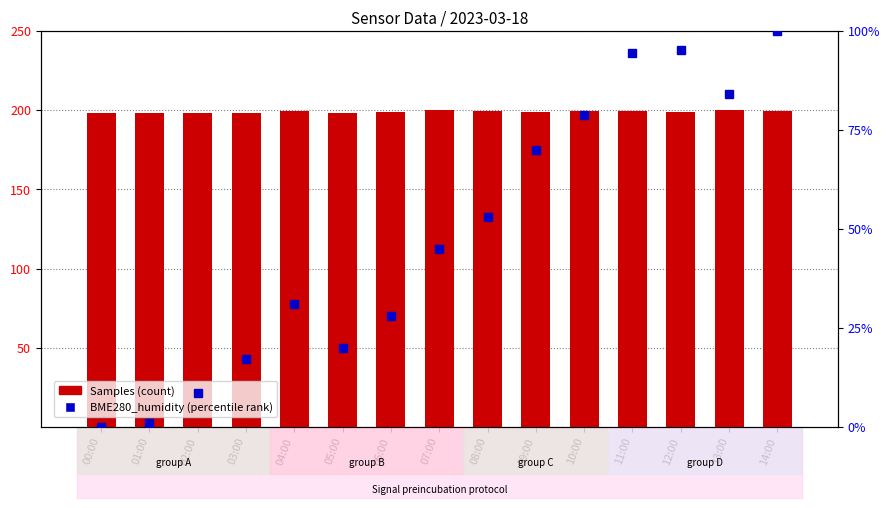

What position from the left is 06:00?

7